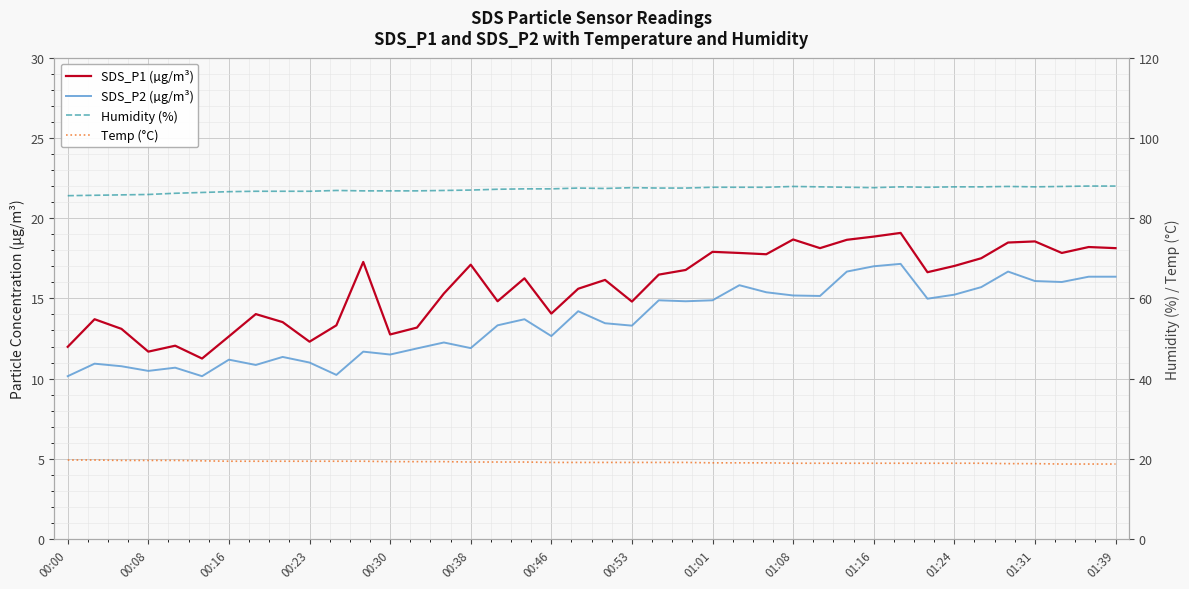

How many values in the SDS_P2 (µg/m³) series are below 13?

17